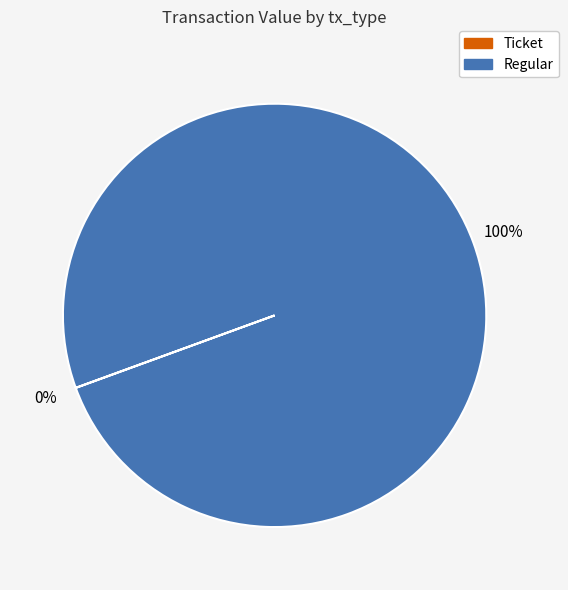

Which category has the biggest portion of the pie?

Regular